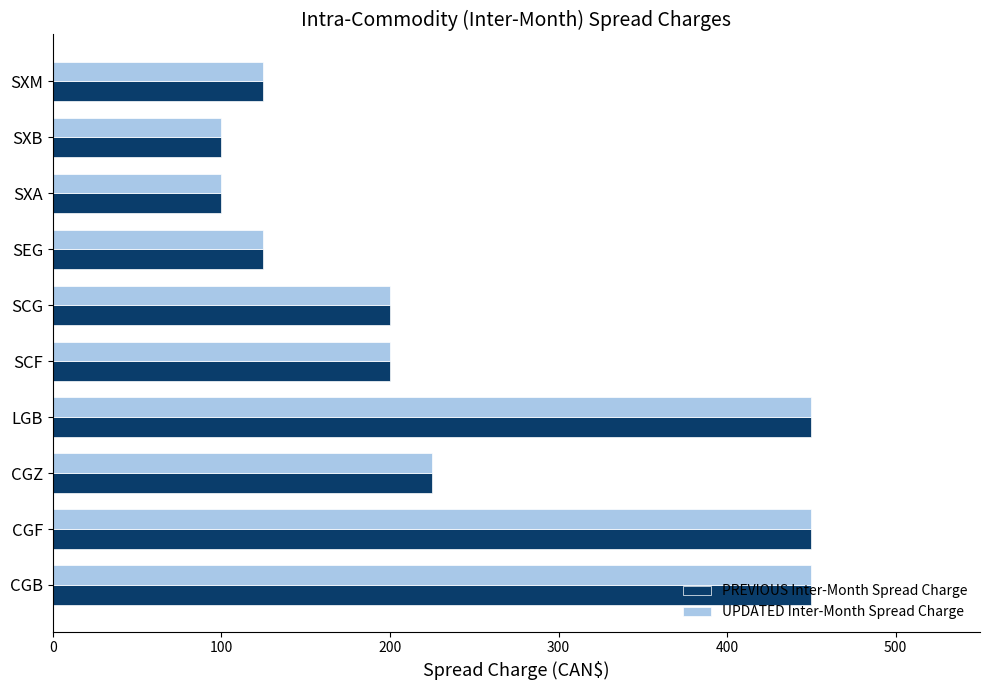

Is it true that UPDATED Inter-Month Spread Charge equals 34 at SXM?

False